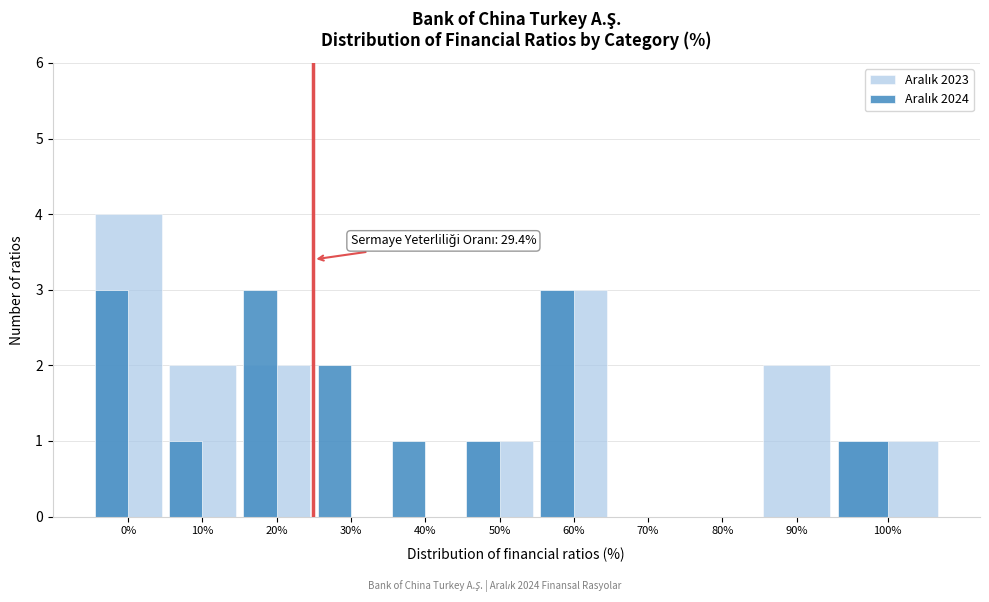

What is the total value across all series at 20%?

5